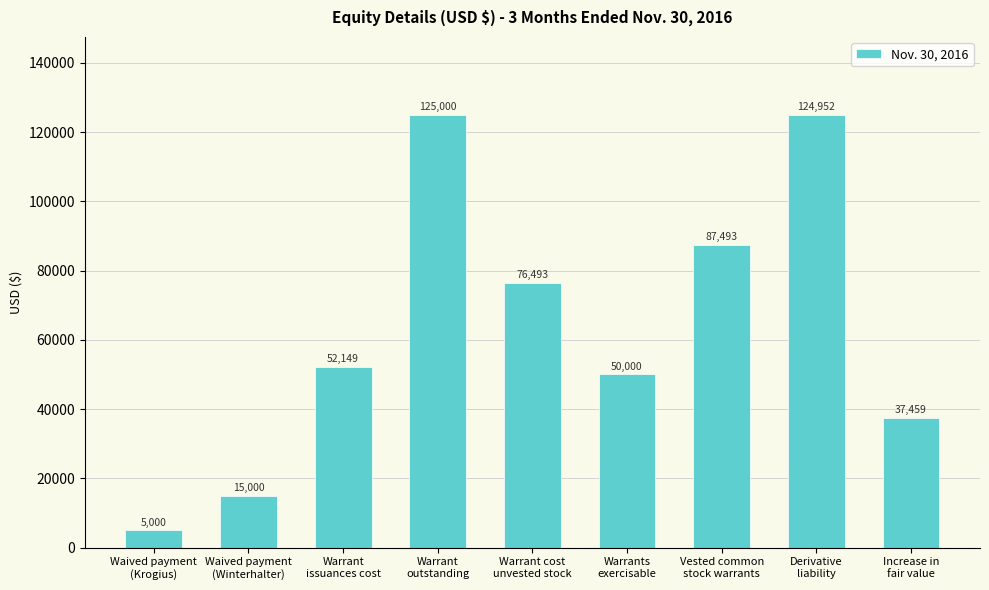

True or false: the data shows 87493 at Vested common
stock warrants.

True